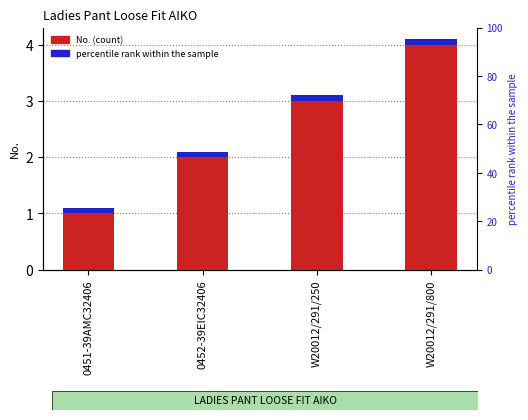

Which label corresponds to the largest value in the chart?

W20012/291/800